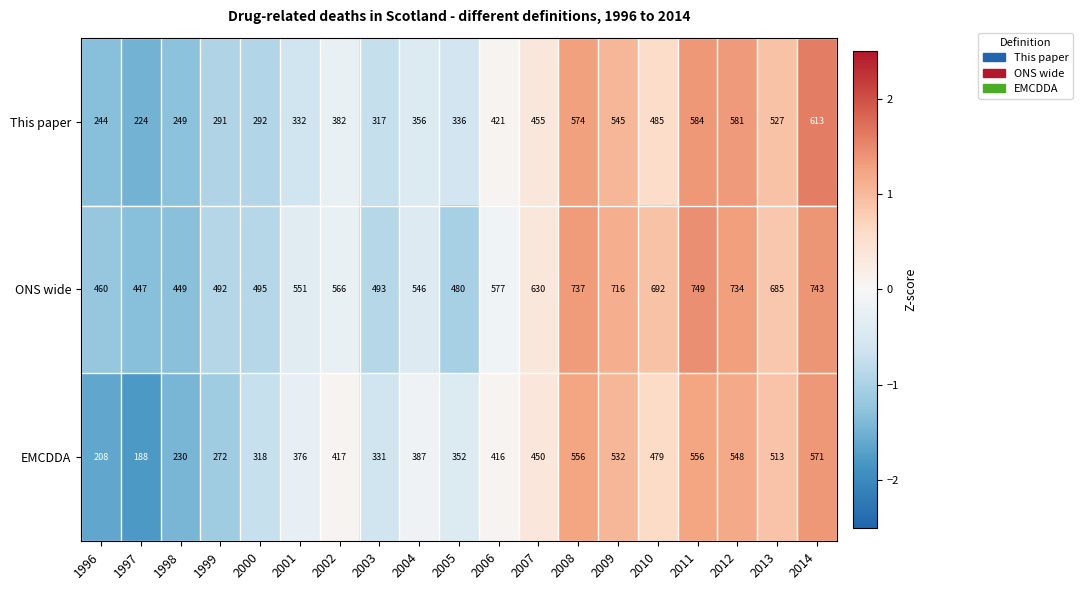

Between 2005 and 2006, which series saw the biggest shift?

ONS wide